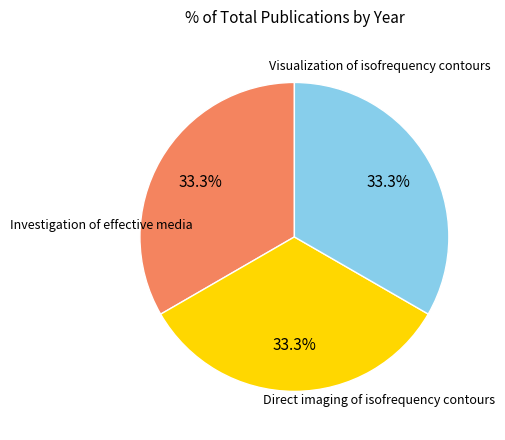

Does any single category account for the majority?

No